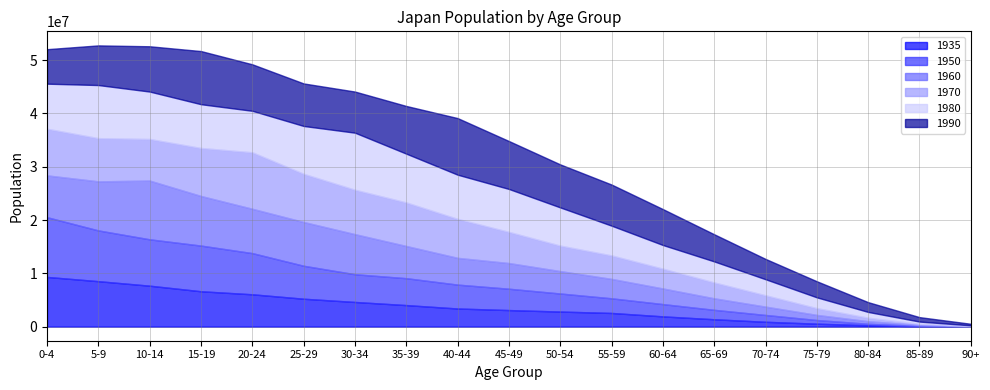

How many data points in 1990 are above 7713009?

9